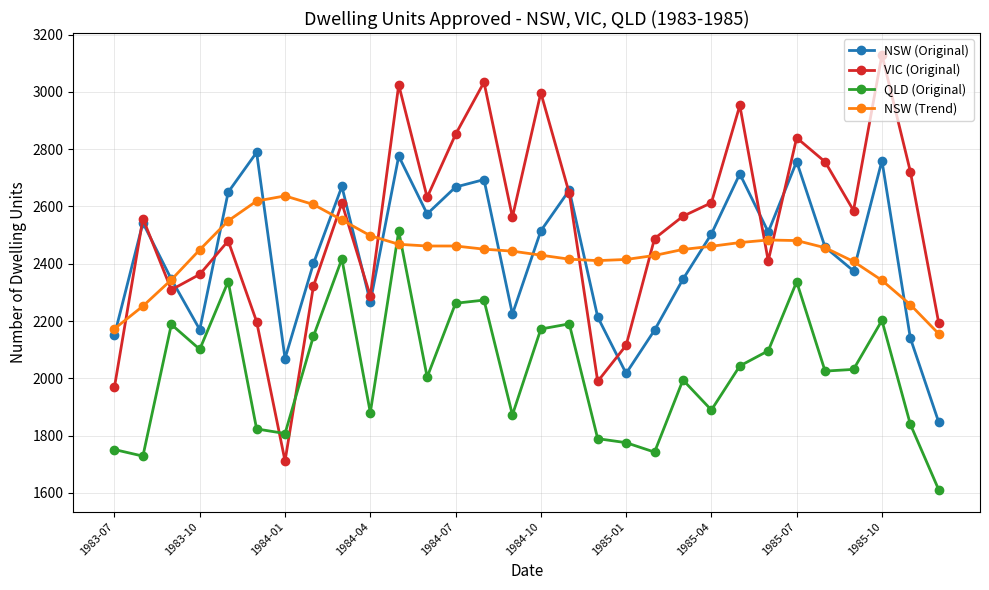

What is the value of the NSW (Trend) point at the 26th from the left?

2456